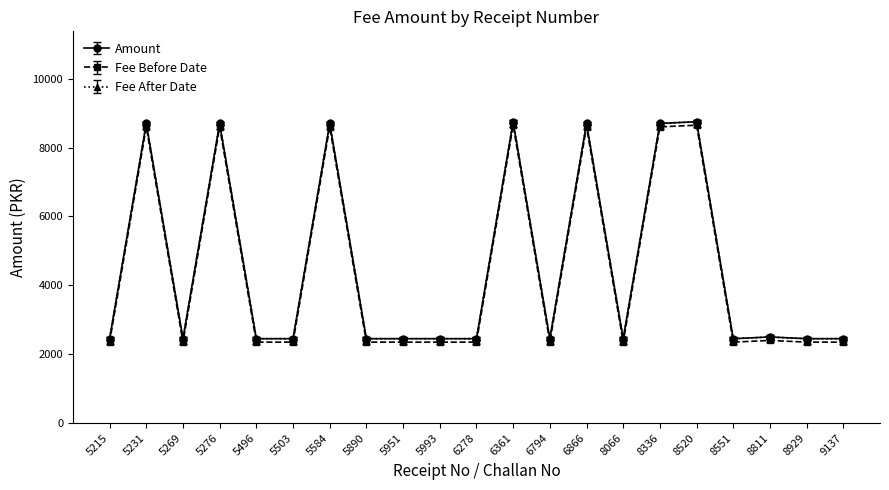

At which label does Fee Before Date reach its peak?

6361